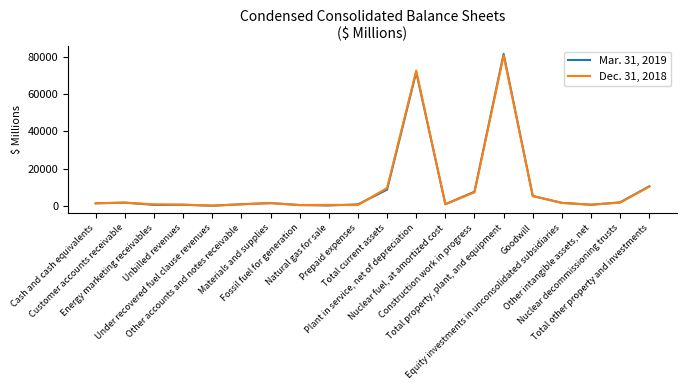

List the series in order of their peak value, lowest first.

Dec. 31, 2018, Mar. 31, 2019